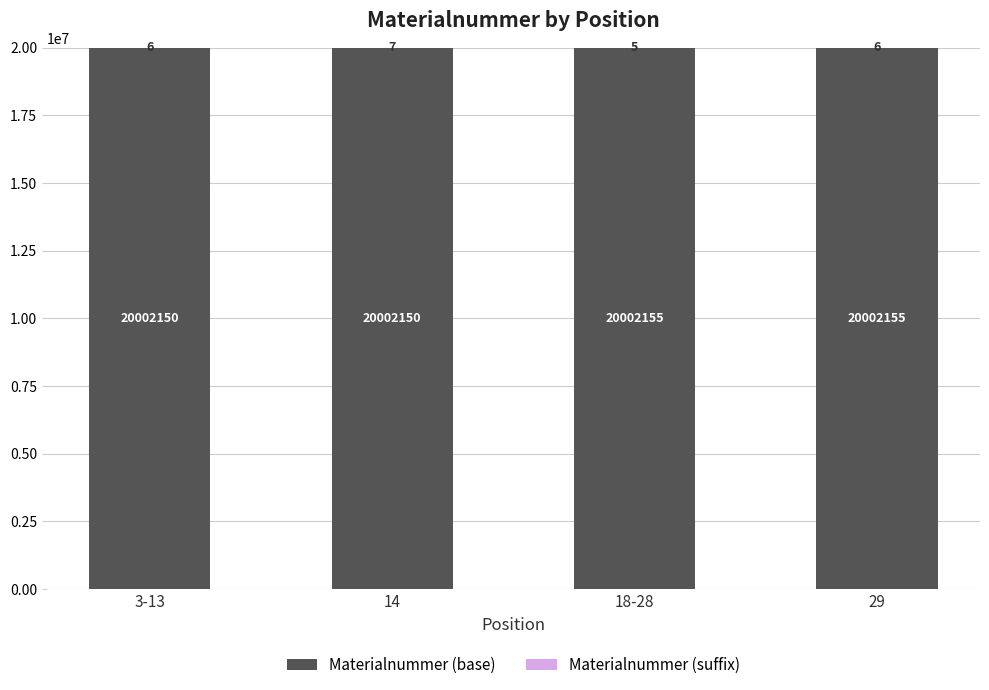

What is the highest value of the Materialnummer (base) series?

20002155